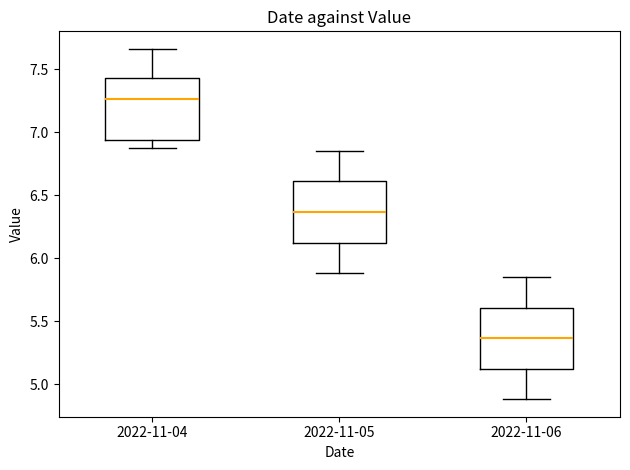

Where does the lower whisker of the box for 2022-11-06 end on the y-axis? The values are not printed on the chart, so give them approximately, as read against the axis.

4.90